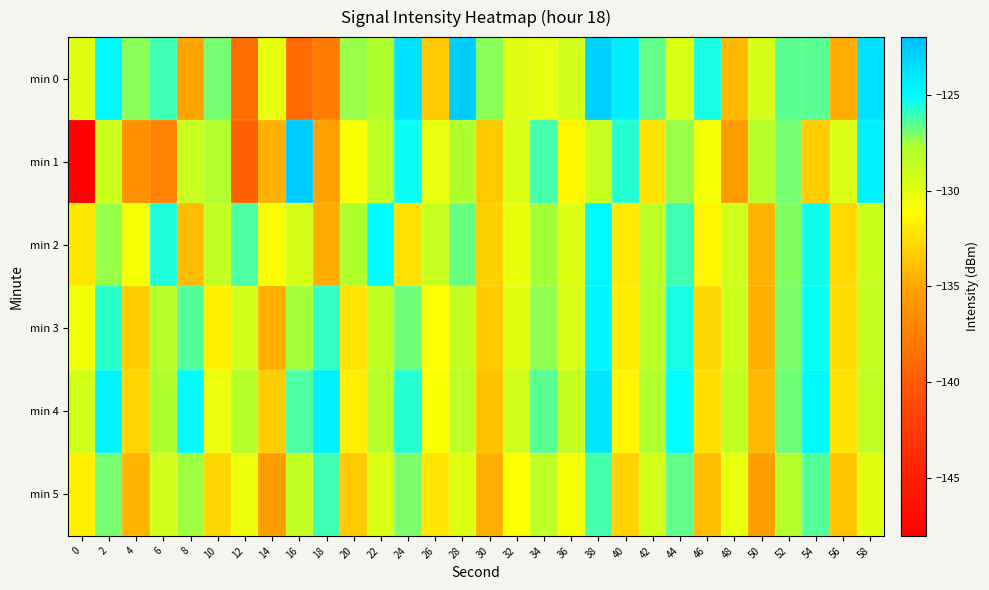

Reading left to right, extract all data points from this chart.

min 0: 0=-129.9	2=-124.9	4=-127.2	6=-126.1	8=-135.0	10=-127.0	12=-138.6	14=-130.2	16=-138.9	18=-137.7	20=-127.5	22=-127.9	24=-123.8	26=-133.4	28=-122.8	30=-127.2	32=-129.9	34=-130.1	36=-129.2	38=-123.0	40=-124.4	42=-126.6	44=-129.5	46=-125.5	48=-134.2	50=-129.4	52=-126.5	54=-126.5	56=-134.7	58=-123.7
min 1: 0=-148.0	2=-129.0	4=-136.3	6=-137.3	8=-128.9	10=-127.9	12=-139.6	14=-134.4	16=-122.8	18=-135.3	20=-131.0	22=-128.5	24=-125.3	26=-130.1	28=-127.8	30=-133.4	32=-129.6	34=-126.2	36=-131.5	38=-128.9	40=-125.7	42=-132.3	44=-127.4	46=-130.8	48=-135.6	50=-128.1	52=-126.9	54=-133.2	56=-129.7	58=-124.5
min 2: 0=-132.1	2=-127.4	4=-130.8	6=-125.6	8=-133.9	10=-128.7	12=-126.3	14=-131.2	16=-129.5	18=-134.6	20=-127.8	22=-125.1	24=-132.4	26=-128.9	28=-126.7	30=-133.1	32=-130.3	34=-127.6	36=-129.8	38=-124.9	40=-132.0	42=-128.3	44=-126.1	46=-131.5	48=-129.2	50=-134.3	52=-127.1	54=-125.4	56=-132.7	58=-129.0
min 3: 0=-130.5	2=-125.8	4=-133.2	6=-128.1	8=-126.4	10=-131.7	12=-129.3	14=-134.5	16=-127.6	18=-125.9	20=-132.2	22=-128.6	24=-126.8	26=-131.1	28=-128.7	30=-133.4	32=-130.0	34=-127.3	36=-129.6	38=-124.8	40=-131.9	42=-128.2	44=-125.5	46=-132.8	48=-129.1	50=-134.4	52=-127.0	54=-125.3	56=-132.6	58=-128.8
min 4: 0=-129.3	2=-124.6	4=-132.9	6=-127.8	8=-125.1	10=-130.4	12=-128.0	14=-133.2	16=-126.3	18=-124.5	20=-131.8	22=-128.1	24=-125.7	26=-130.9	28=-128.5	30=-133.7	32=-129.2	34=-126.5	36=-128.8	38=-124.0	40=-131.5	42=-127.9	44=-125.2	46=-132.5	48=-128.7	50=-134.1	52=-126.8	54=-125.0	56=-132.3	58=-128.6
min 5: 0=-131.7	2=-126.9	4=-134.3	6=-129.2	8=-127.5	10=-132.8	12=-130.4	14=-135.6	16=-128.7	18=-126.1	20=-133.3	22=-129.7	24=-127.0	26=-132.2	28=-129.8	30=-134.5	32=-131.1	34=-128.4	36=-130.7	38=-126.2	40=-133.0	42=-129.3	44=-126.6	46=-133.9	48=-130.2	50=-135.5	52=-128.0	54=-126.4	56=-133.6	58=-130.0